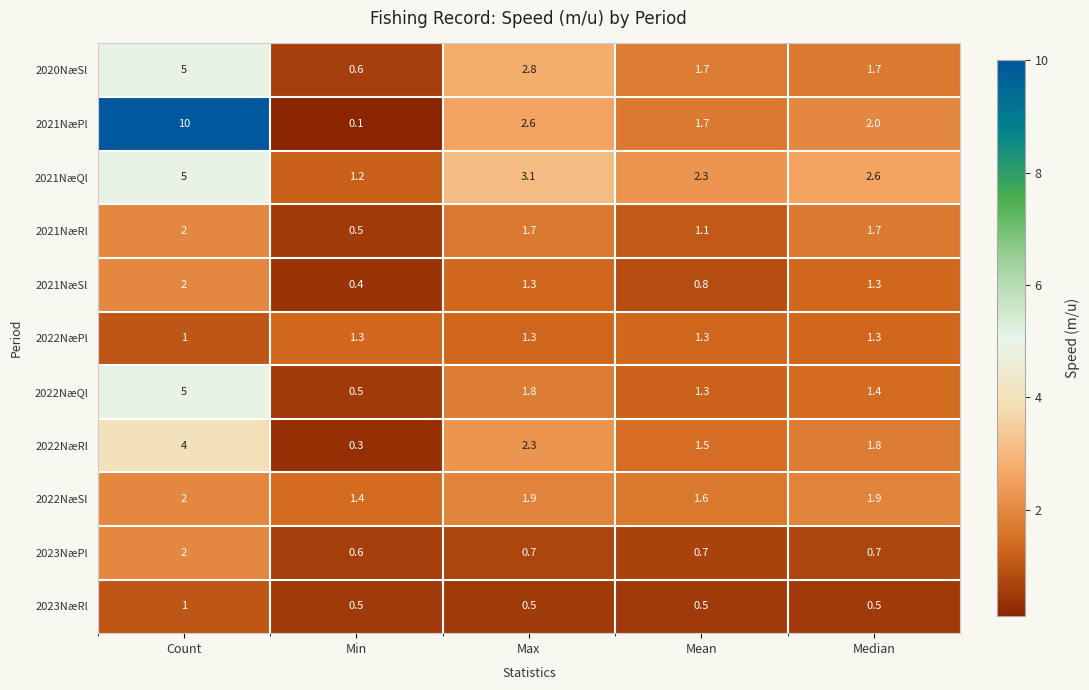

At which category is the sum across all series the highest?

Count